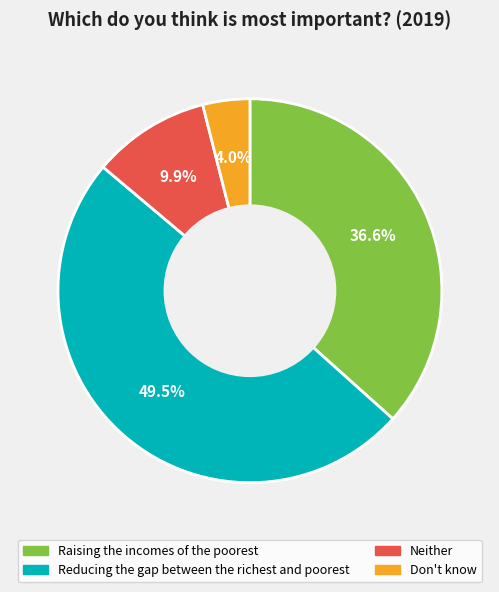

To the nearest percent, what is the average slice percentage?

25%